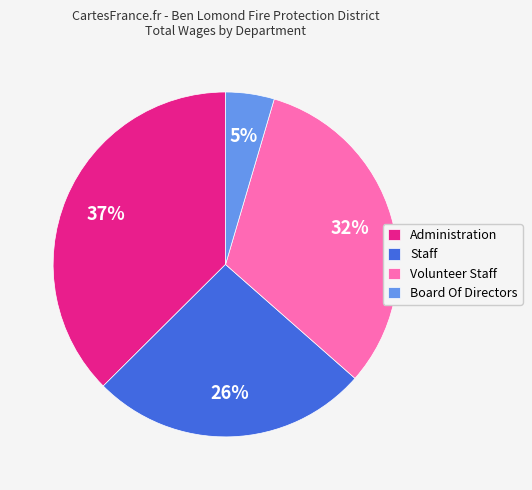

Is Board Of Directors the majority of the pie?

No